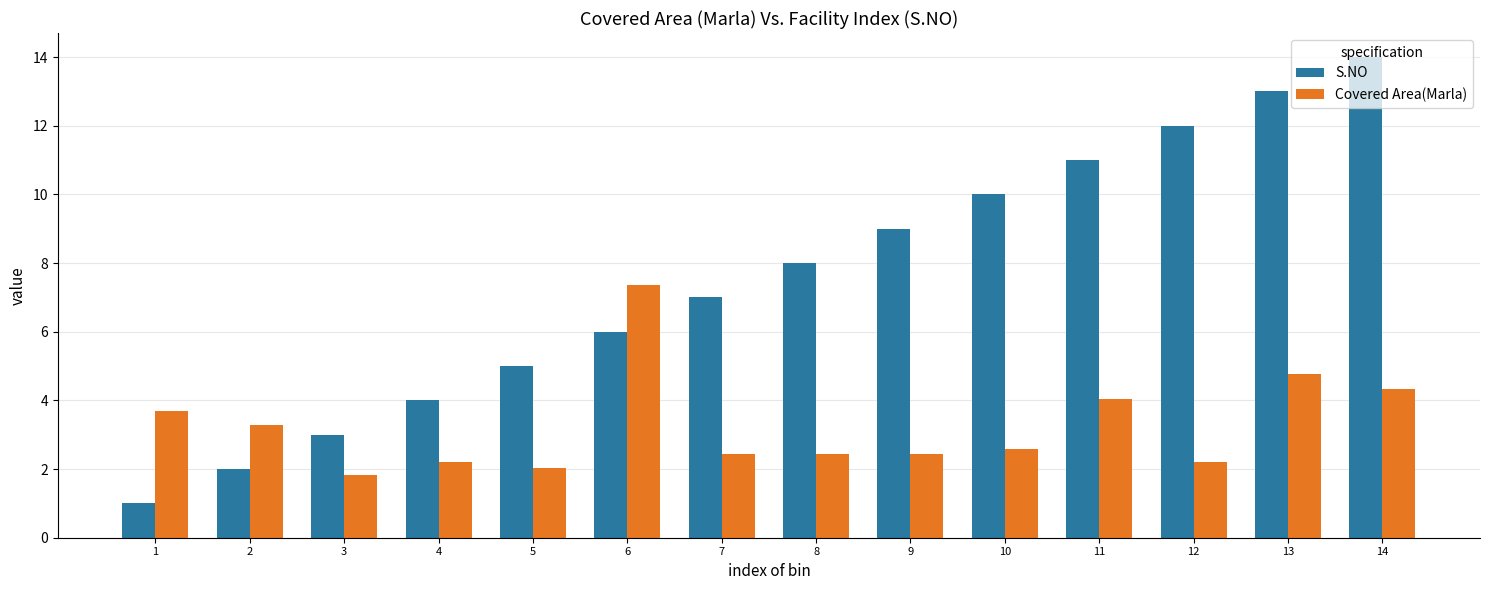

The value of Covered Area(Marla) at 1 is 3.7. True or false?

True